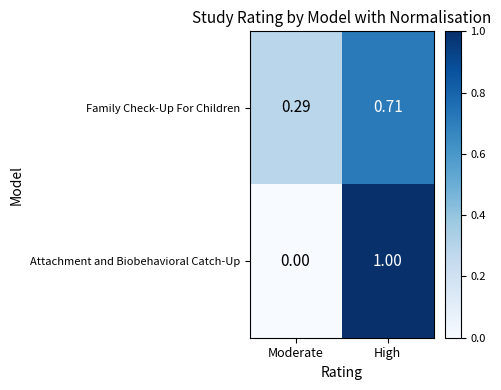

At which category is the sum across all series the highest?

High